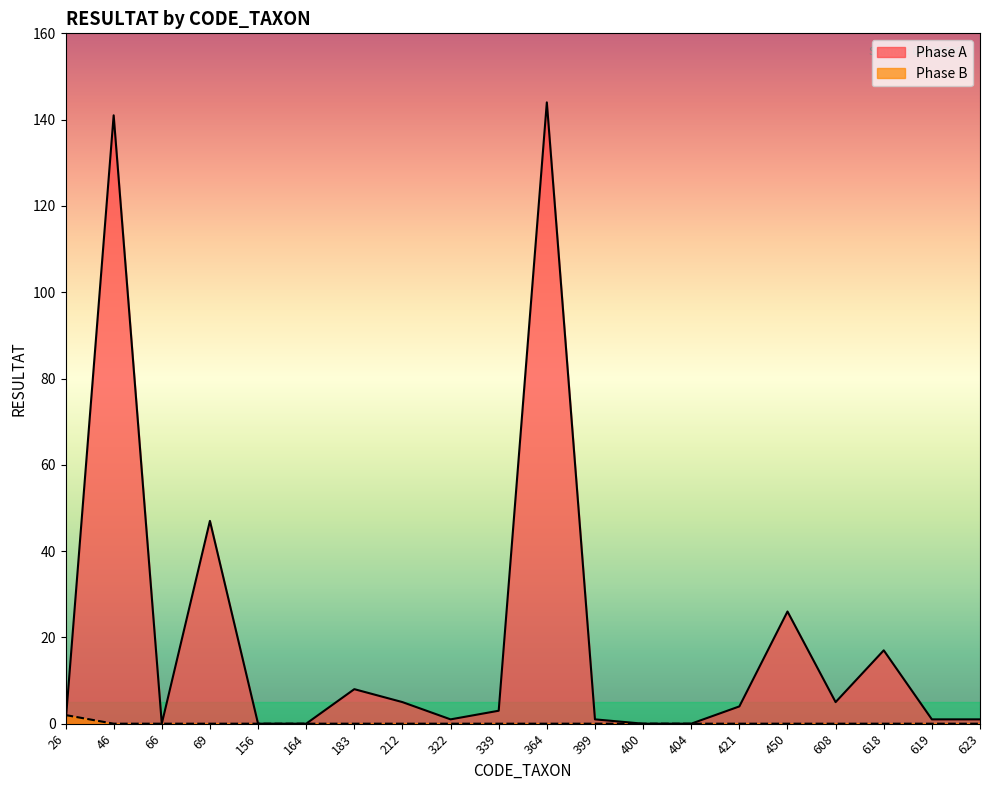

Which category has the highest value in the Phase A series?

364